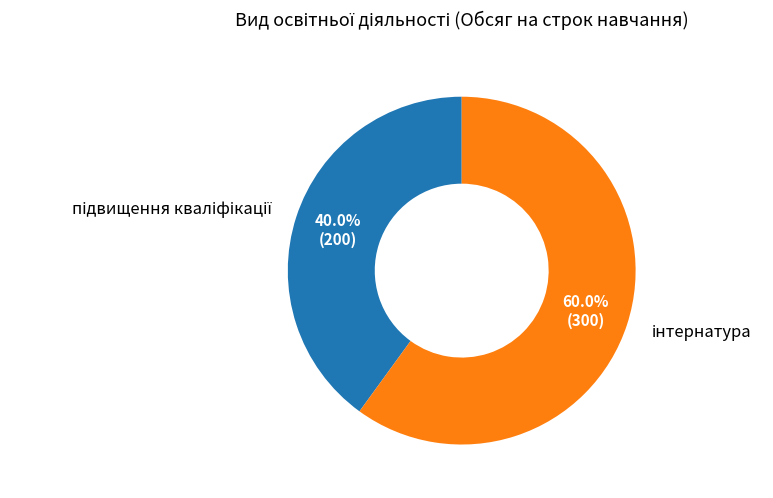

Does any single category account for the majority?

Yes